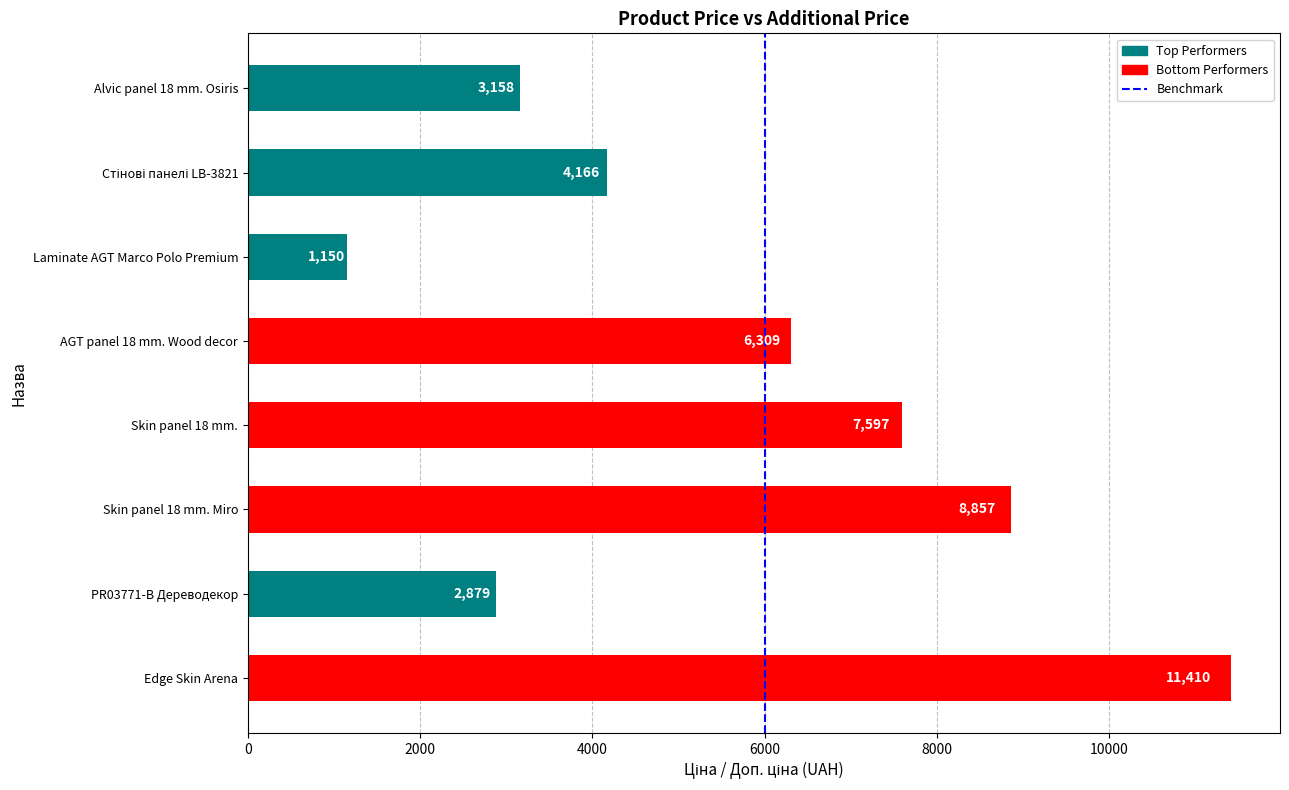

What is the ratio of the value at PR03771-B Дереводекор to the value at Laminate AGT Marco Polo Premium?

2.5